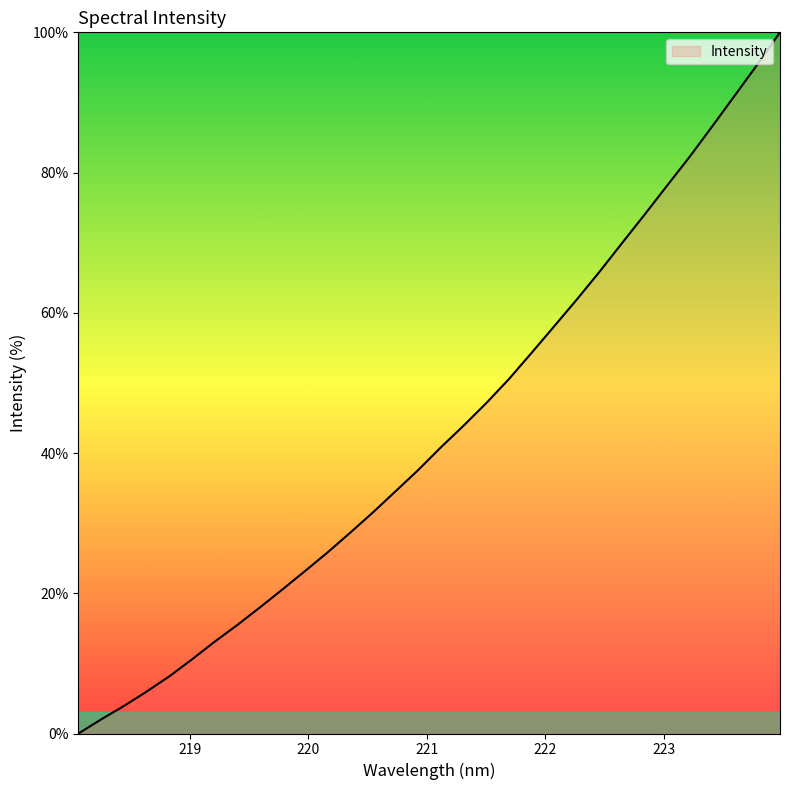

What is the greatest value displayed?

100.0